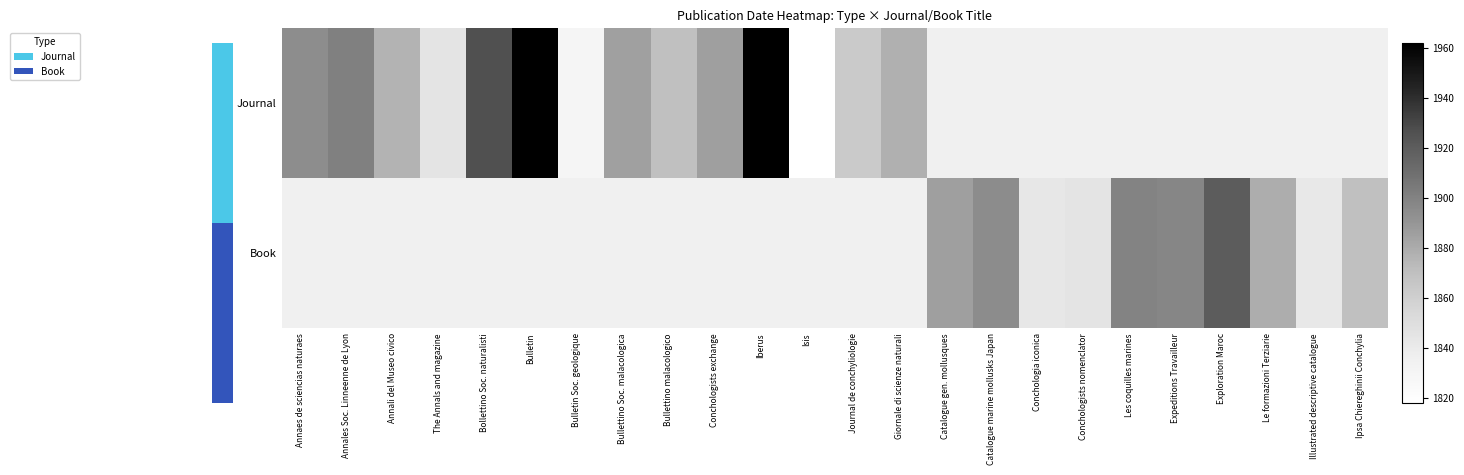

At Conchologists exchange, list the series in order from smallest to largest.

Journal, Book